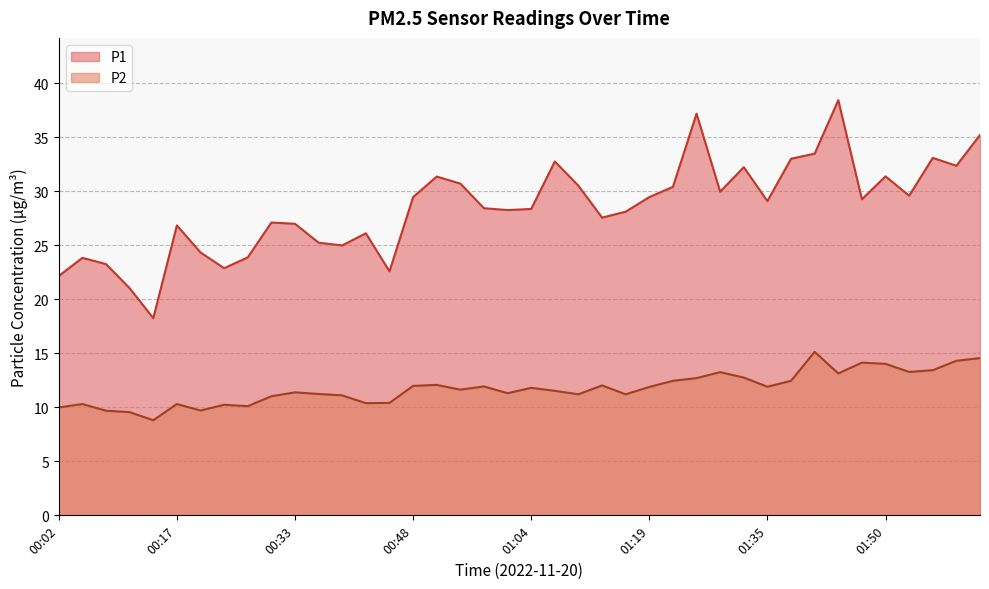

Which series changed the most between 00:17 and 01:25?

P1